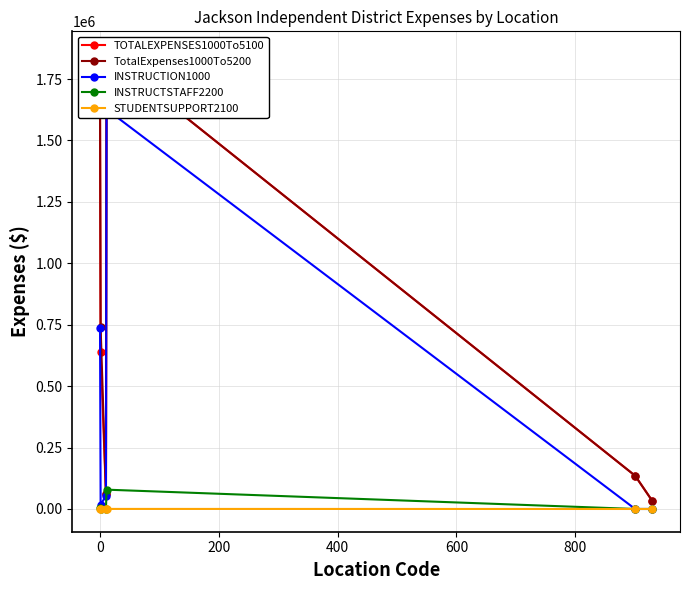

What is the maximum value for INSTRUCTSTAFF2200?

78614.9